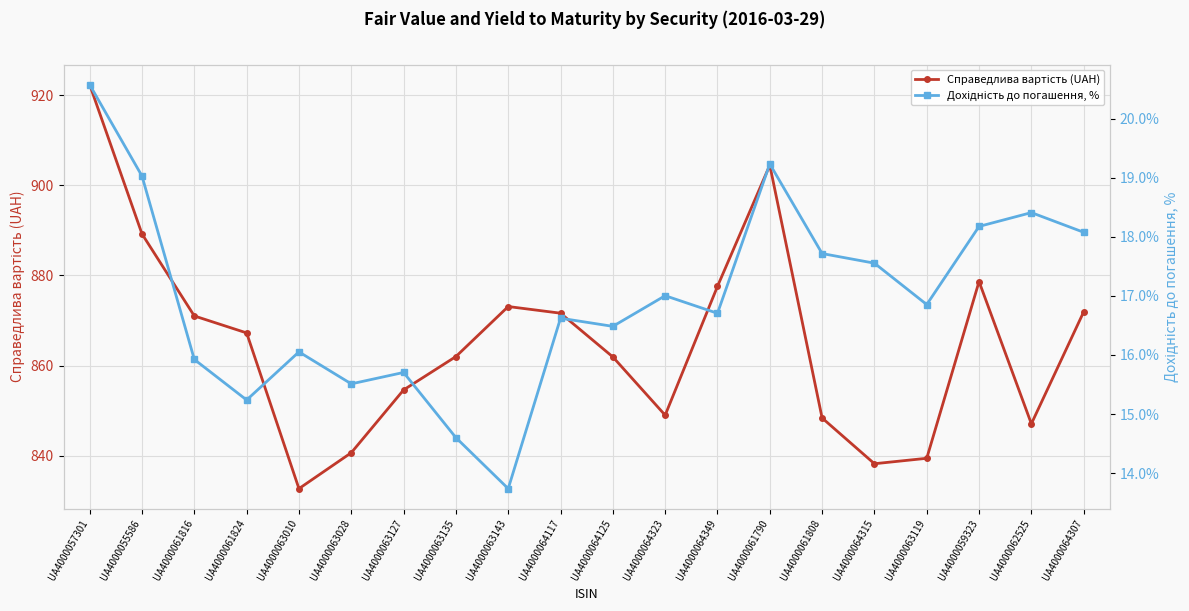

What value does the Справедлива вартість (UAH) series have at UA4000064349?

877.6